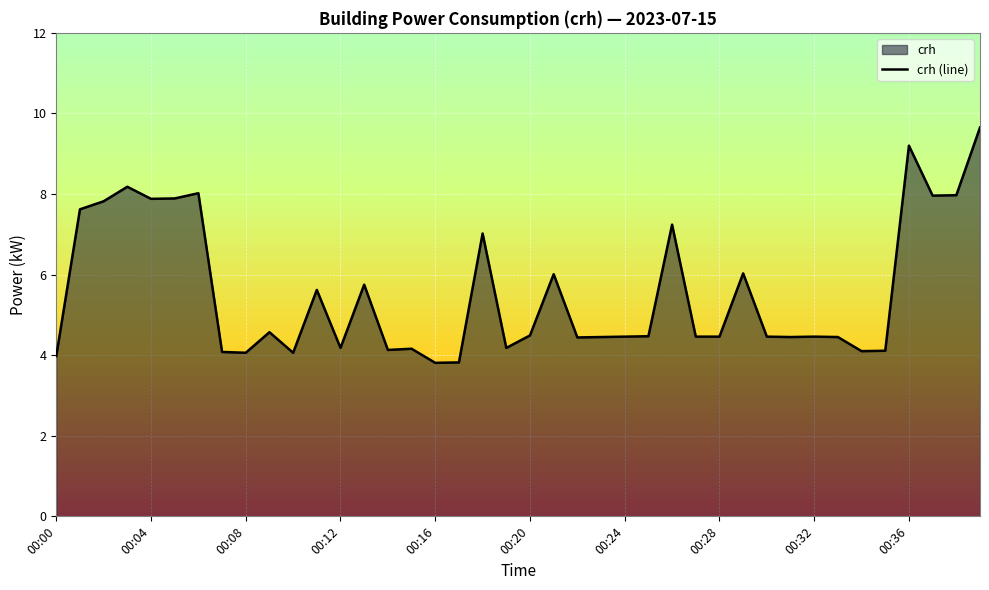

What is the sum of all values?

222.2